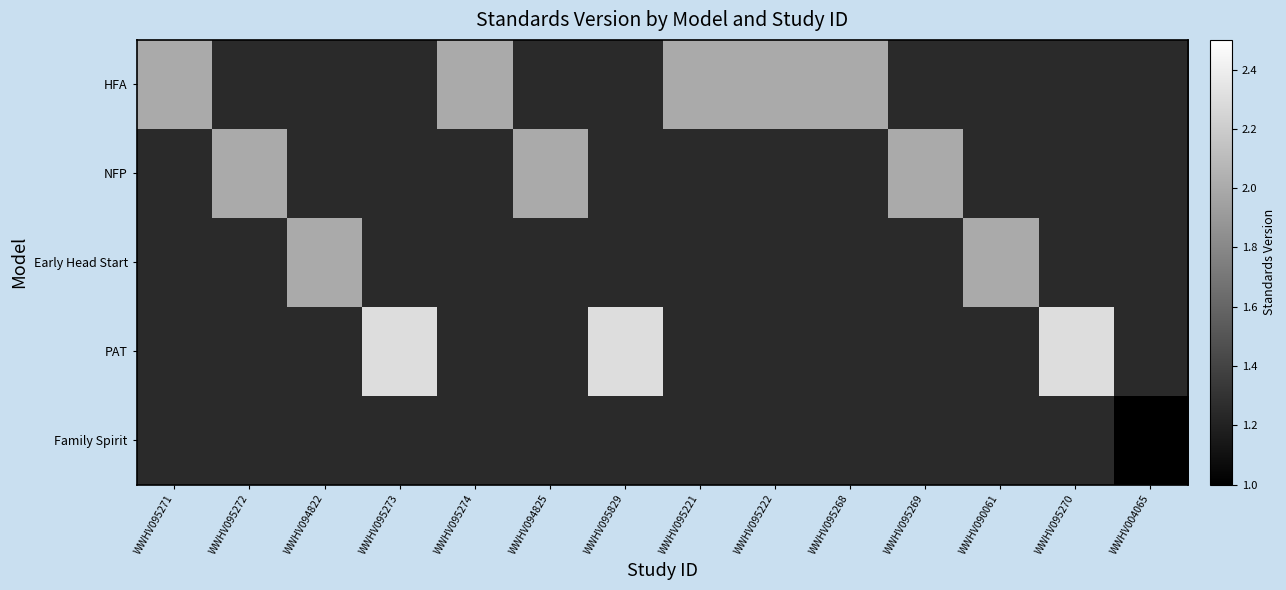

Reading right to left, transcribe all the data shown in this chart.

HFA: WWHV004065=0.0	WWHV095270=0.0	WWHV090061=0.0	WWHV095269=0.0	WWHV095268=2.0	WWHV095222=2.0	WWHV095221=2.0	WWHV095829=0.0	WWHV094825=0.0	WWHV095274=2.0	WWHV095273=0.0	WWHV094822=0.0	WWHV095272=0.0	WWHV095271=2.0
NFP: WWHV004065=0.0	WWHV095270=0.0	WWHV090061=0.0	WWHV095269=2.0	WWHV095268=0.0	WWHV095222=0.0	WWHV095221=0.0	WWHV095829=0.0	WWHV094825=2.0	WWHV095274=0.0	WWHV095273=0.0	WWHV094822=0.0	WWHV095272=2.0	WWHV095271=0.0
Early Head Start: WWHV004065=0.0	WWHV095270=0.0	WWHV090061=2.0	WWHV095269=0.0	WWHV095268=0.0	WWHV095222=0.0	WWHV095221=0.0	WWHV095829=0.0	WWHV094825=0.0	WWHV095274=0.0	WWHV095273=0.0	WWHV094822=2.0	WWHV095272=0.0	WWHV095271=0.0
PAT: WWHV004065=0.0	WWHV095270=2.3	WWHV090061=0.0	WWHV095269=0.0	WWHV095268=0.0	WWHV095222=0.0	WWHV095221=0.0	WWHV095829=2.3	WWHV094825=0.0	WWHV095274=0.0	WWHV095273=2.3	WWHV094822=0.0	WWHV095272=0.0	WWHV095271=0.0
Family Spirit: WWHV004065=1.0	WWHV095270=0.0	WWHV090061=0.0	WWHV095269=0.0	WWHV095268=0.0	WWHV095222=0.0	WWHV095221=0.0	WWHV095829=0.0	WWHV094825=0.0	WWHV095274=0.0	WWHV095273=0.0	WWHV094822=0.0	WWHV095272=0.0	WWHV095271=0.0